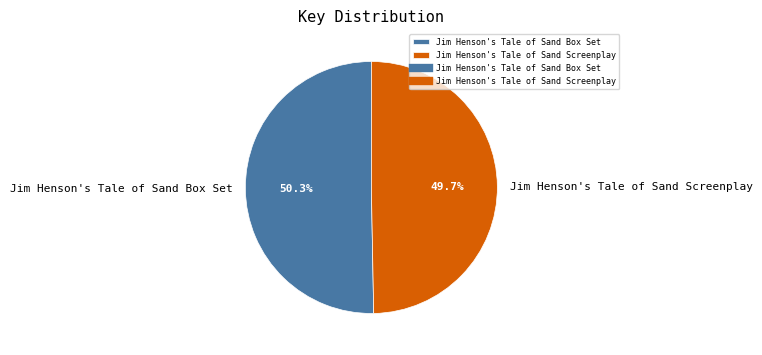

Is it true that Jim Henson's Tale of Sand Screenplay is 42% of the pie?

False